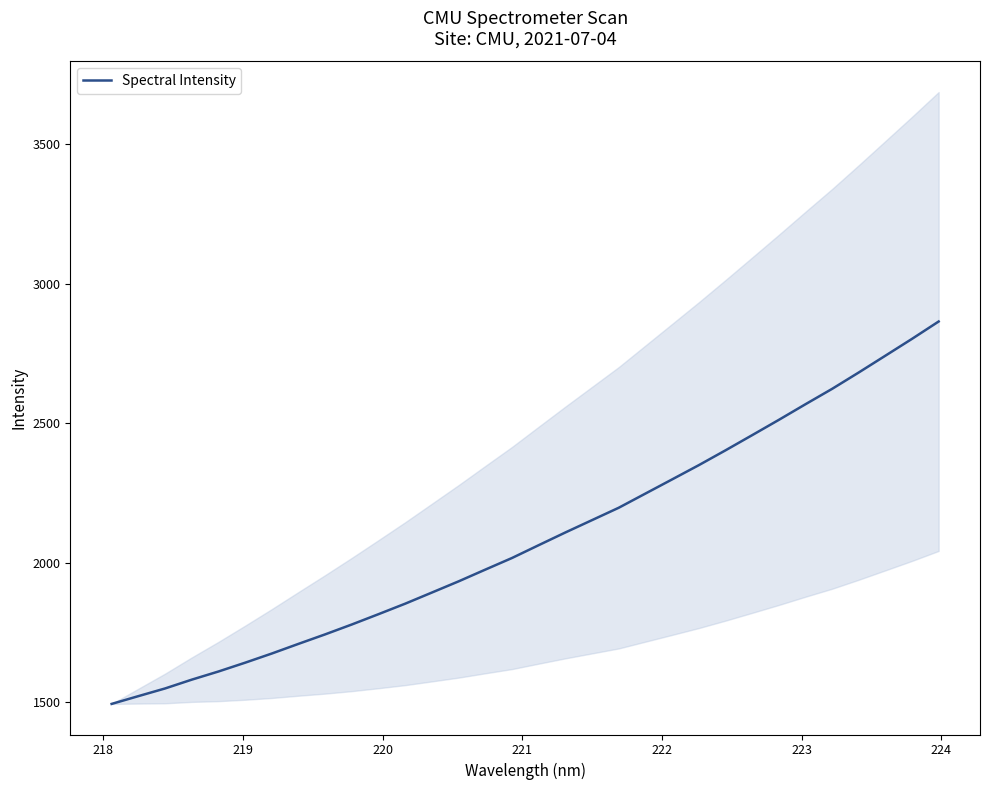

What is the minimum value for Spectral Intensity?

1494.9